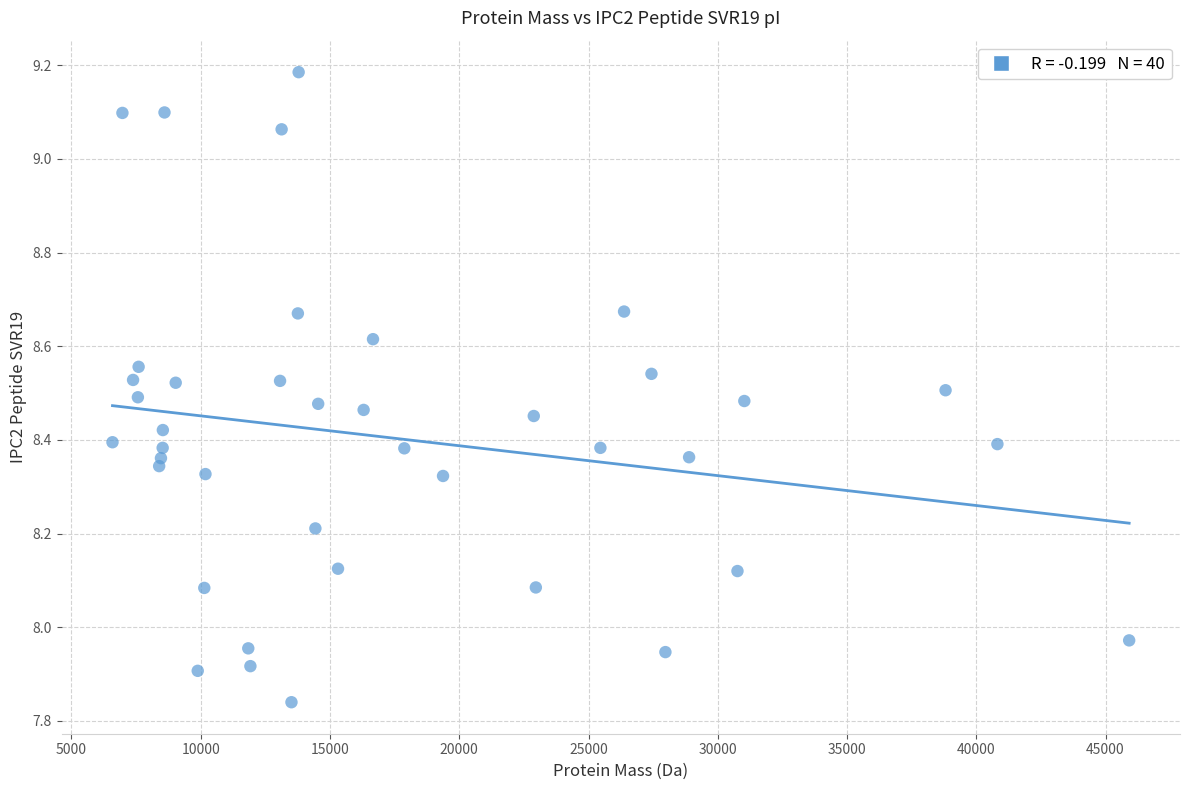

What is the range of Y values (max minus min)?

1.3